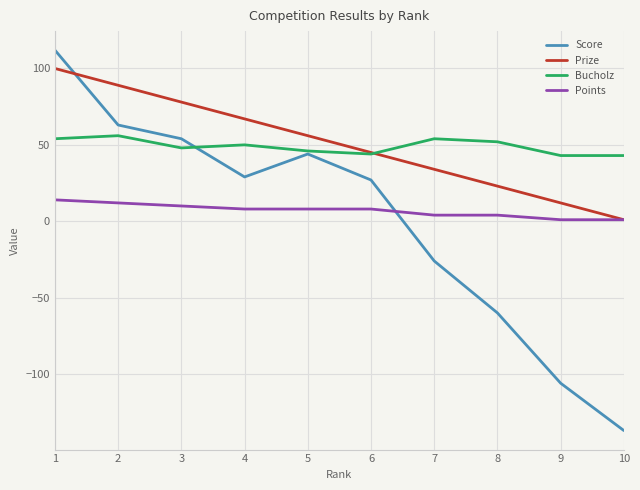

How many distinct data groups are displayed?

4